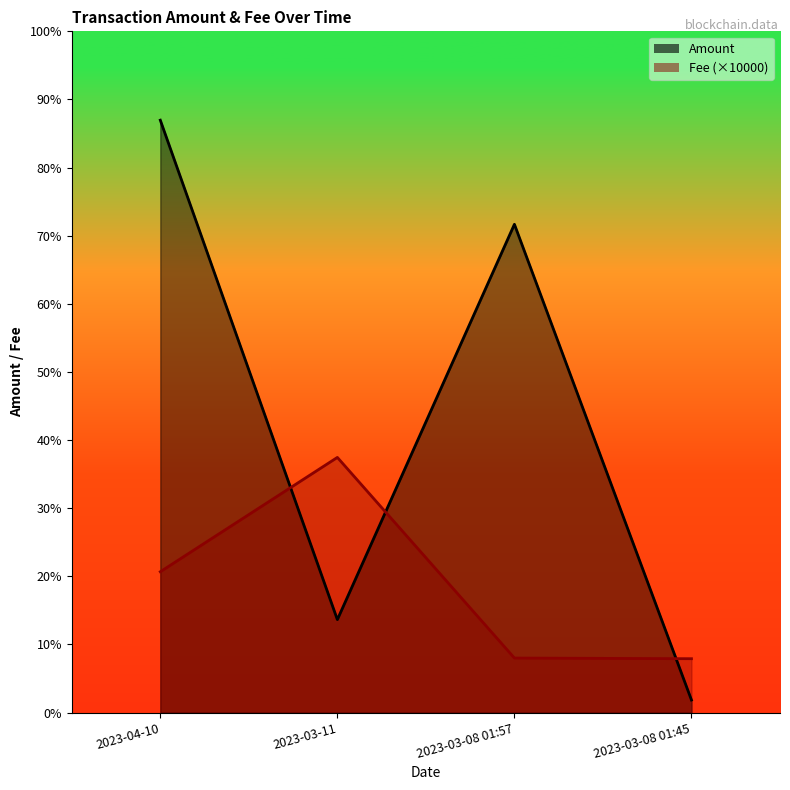

How many series are shown in this chart?

2